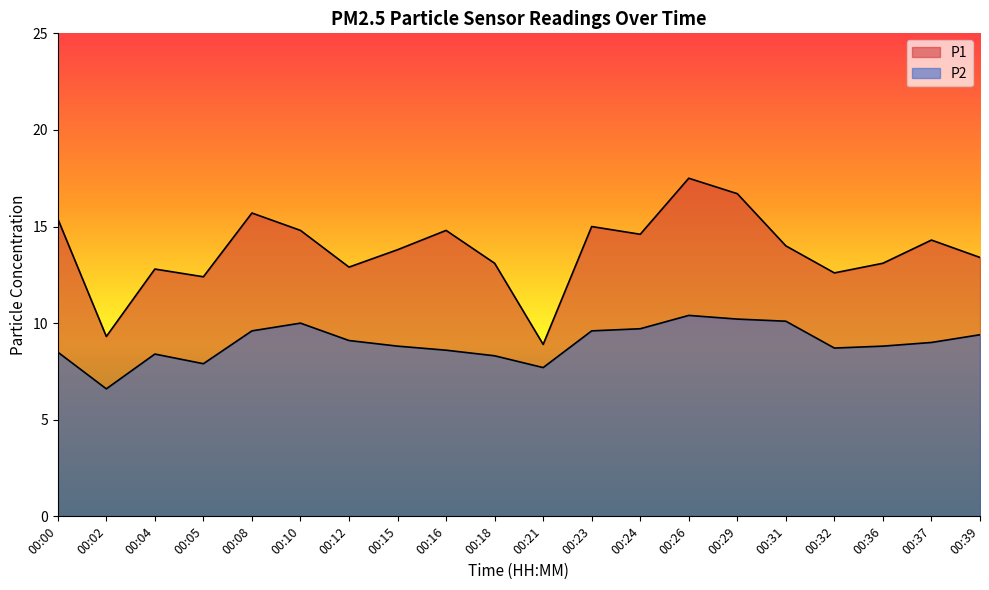

What is the difference between the maximum and second lowest values in the P1 series?

8.2